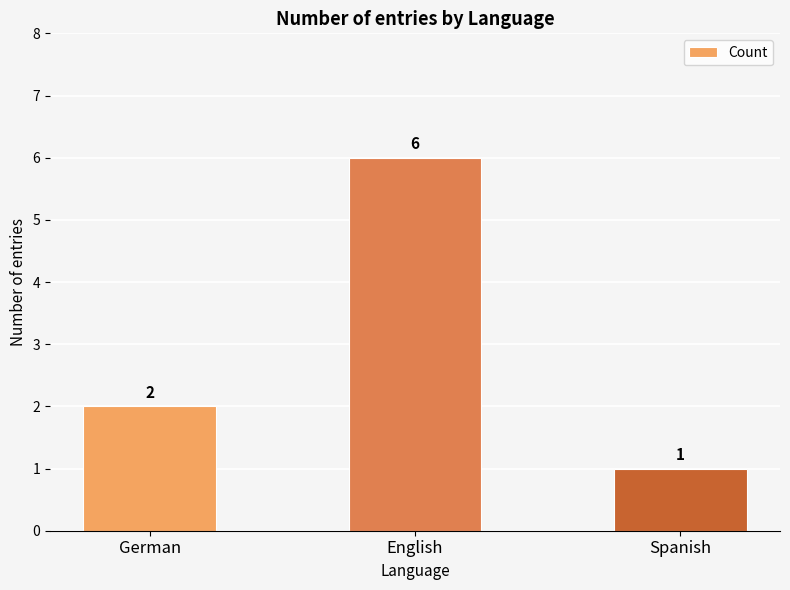

The value at English is 6. True or false?

True